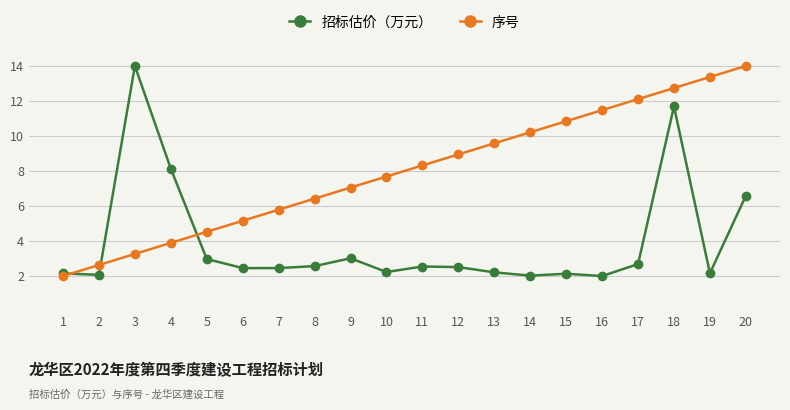

At which label does 序号 first exceed 8?

11